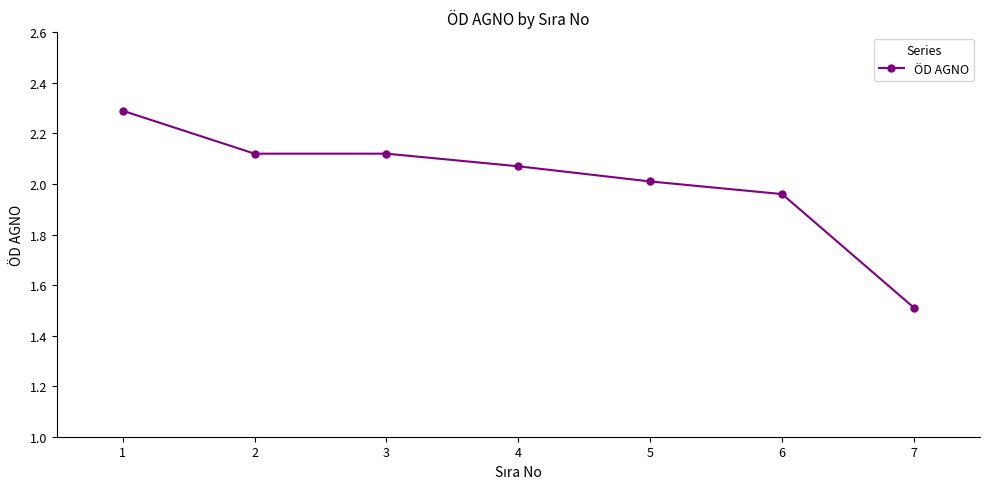

The chart shows a value of 1.3 at 1. True or false?

False